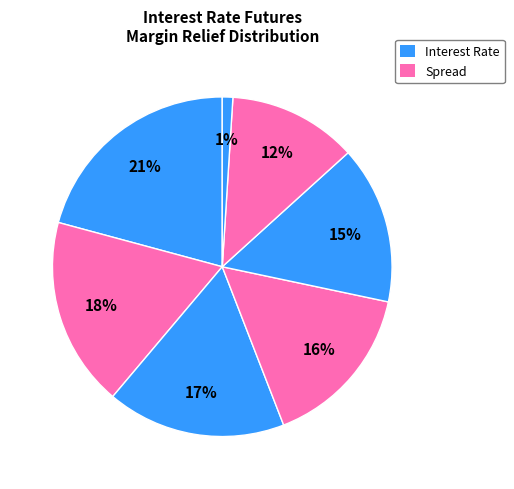

Count the number of slices in the pie.

7